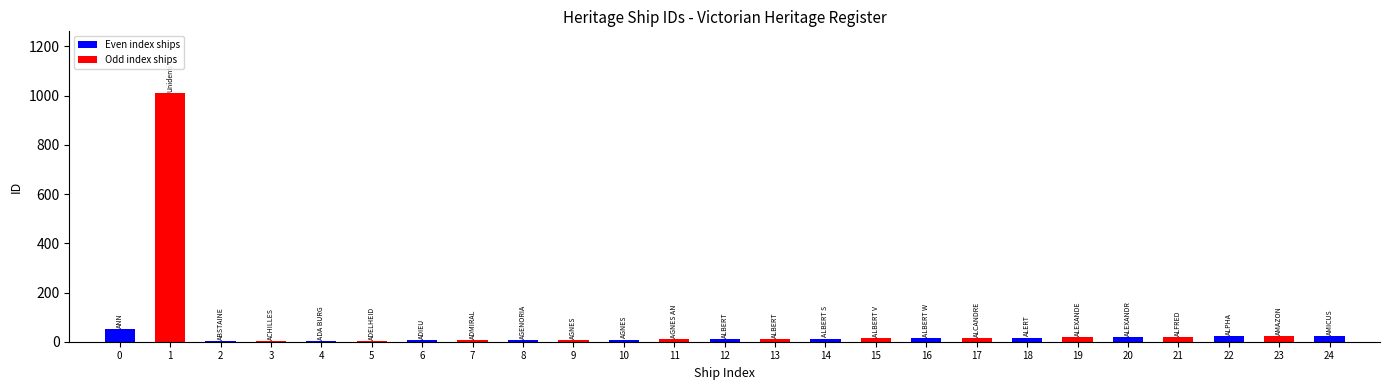

List the labels in order of value, smallest first.

ABSTAINER, ACHILLES, ADA BURGESS, ADELHEID, ADIEU, ADMIRAL, AGENORIA, AGNES, AGNES, AGNES AND HANNAH, ALBERT, ALBERT, ALBERT SAN, ALBERT VICTOR, ALBERT WILLIAM, ALCANDRE, ALERT, ALEXANDER, ALEXANDRA, ALFRED, ALPHA, AMAZON, AMICUS, ANN, Unidentified